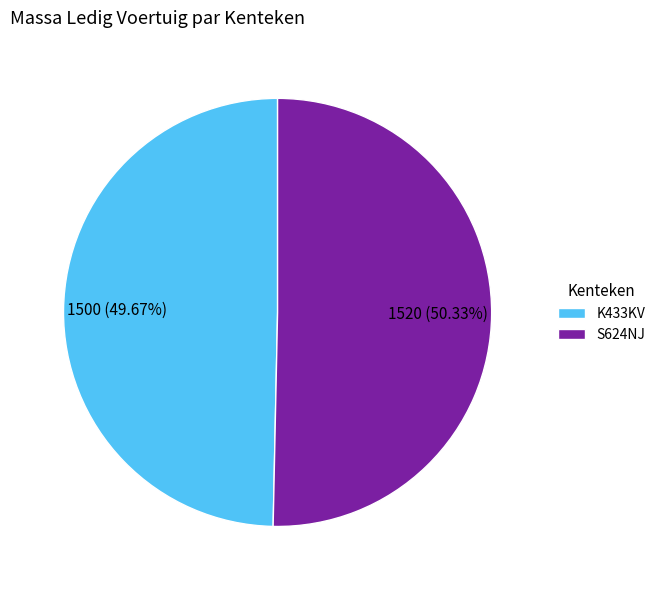

To the nearest percent, what is the combined percentage of K433KV and S624NJ?

100%